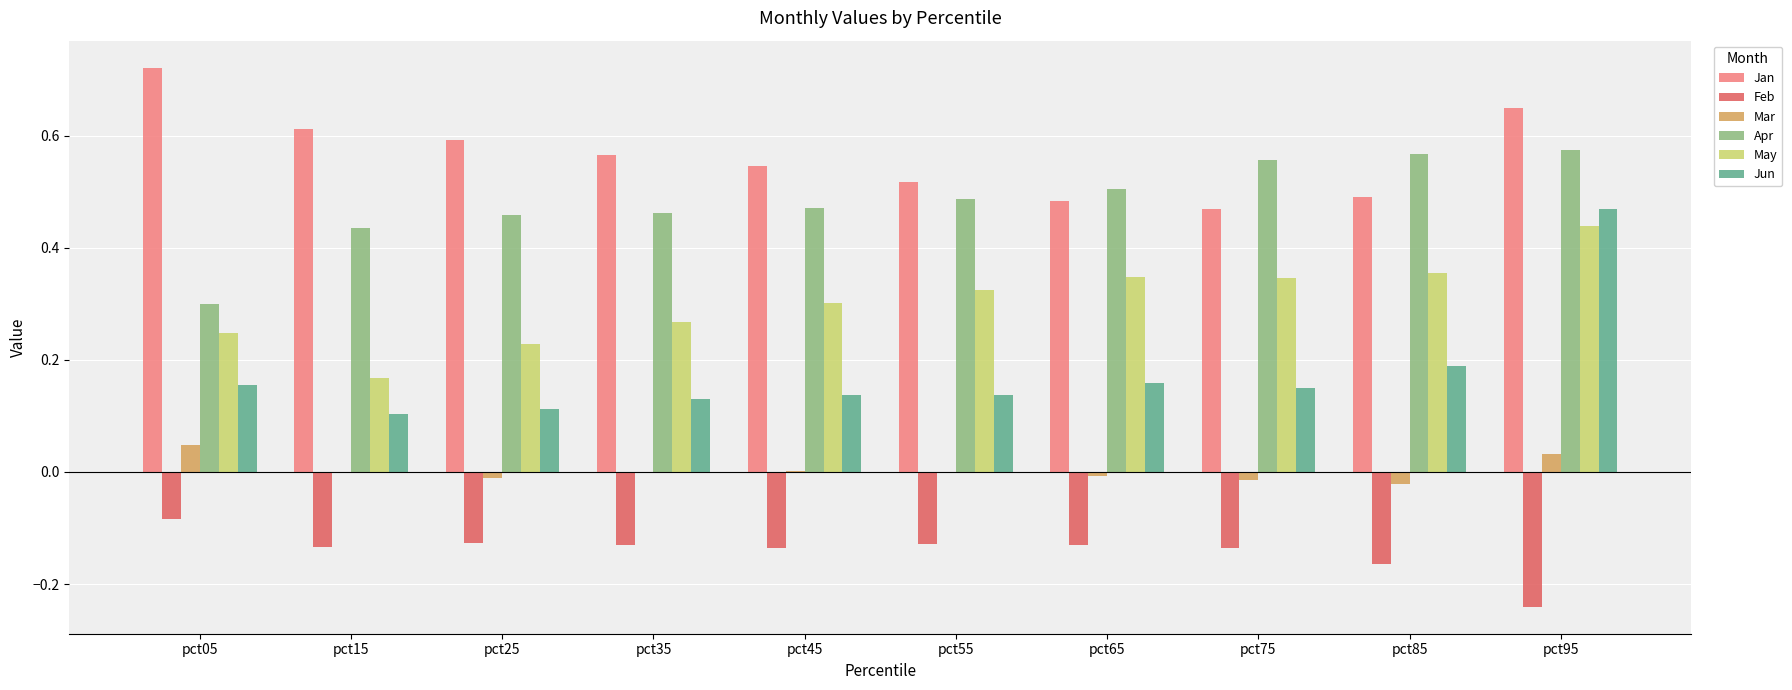

The value of Apr at pct95 is 0.2. True or false?

False